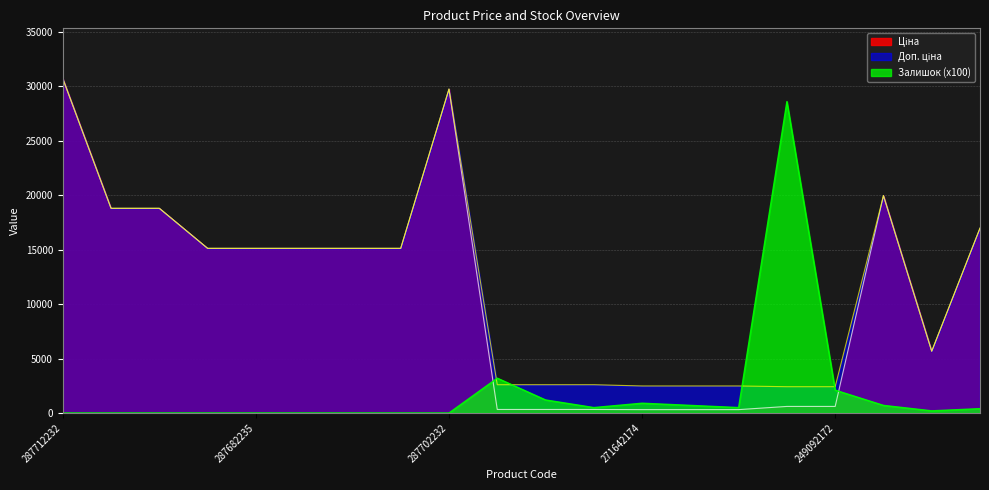

What is the maximum value shown in the chart?

30717.1